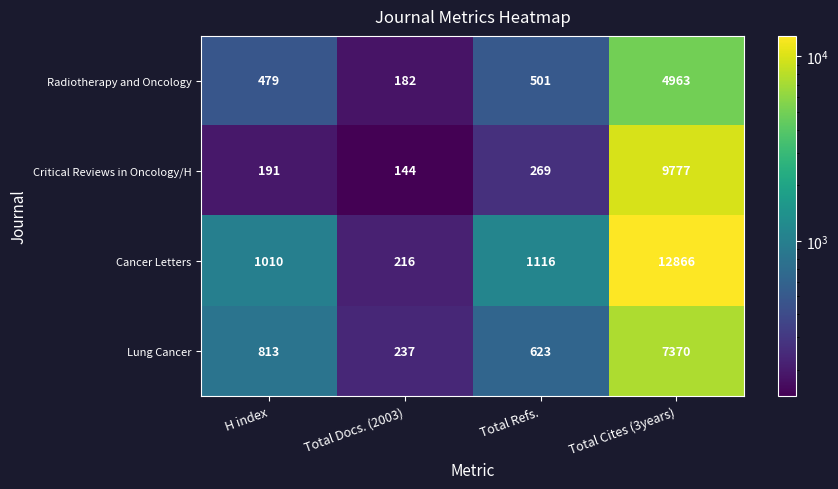

What is the smallest value displayed?

144